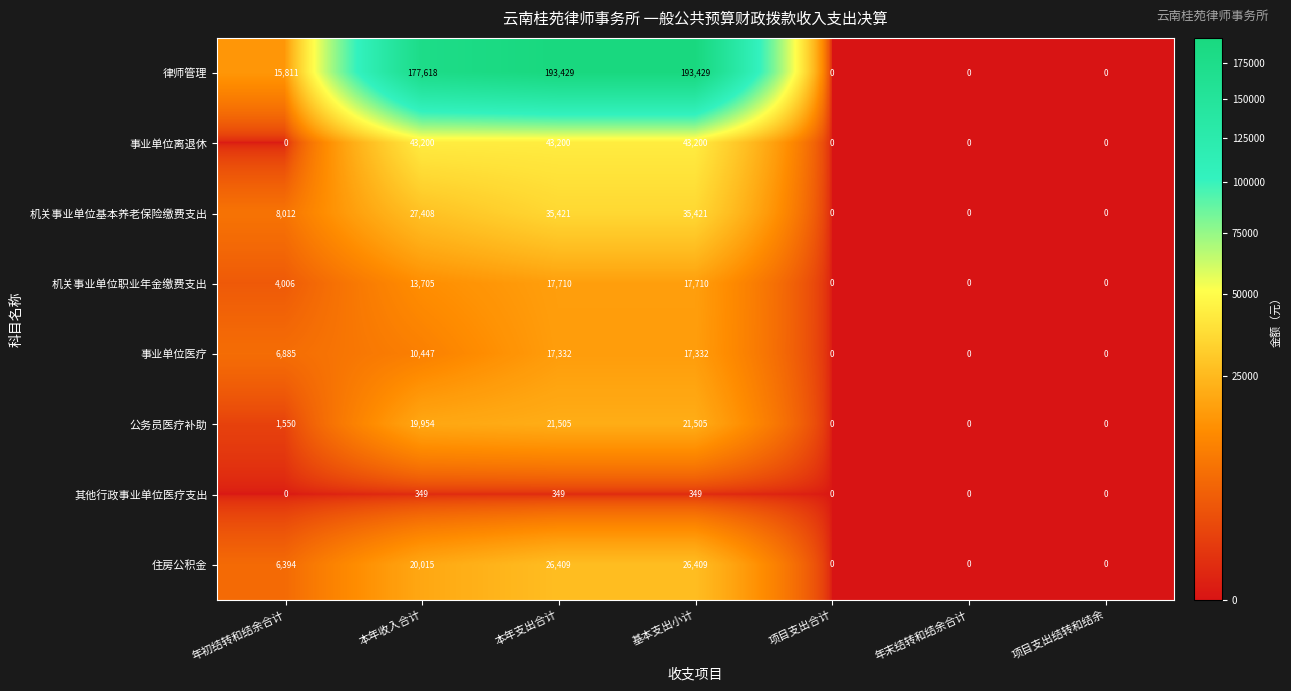

Which series has the largest total across all categories?

律师管理